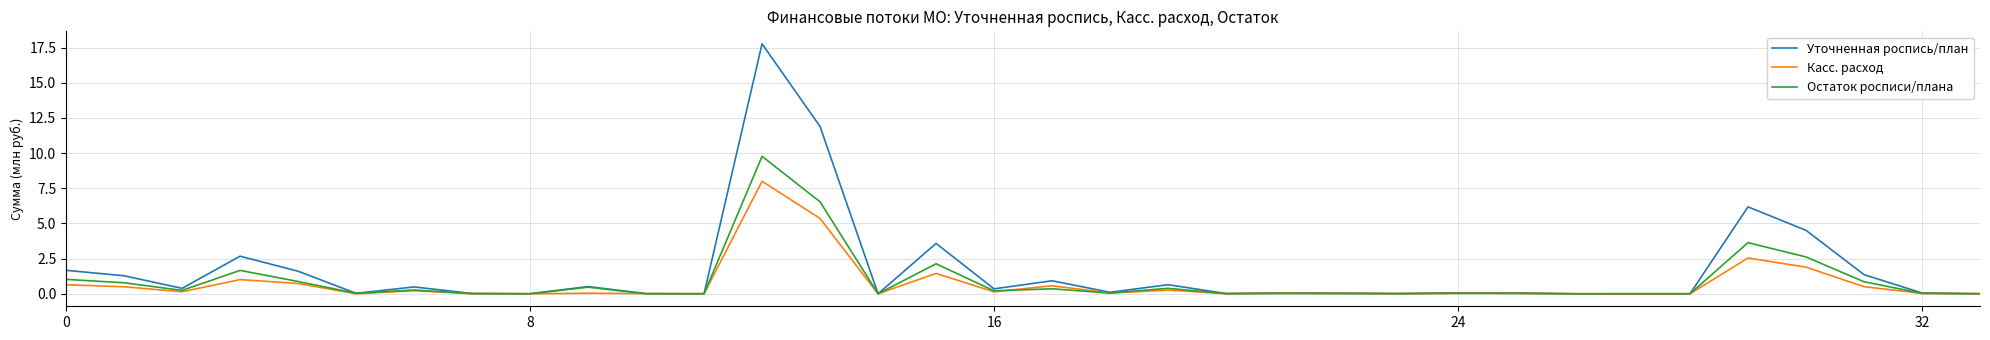

What is the maximum value shown in the chart?

17.8